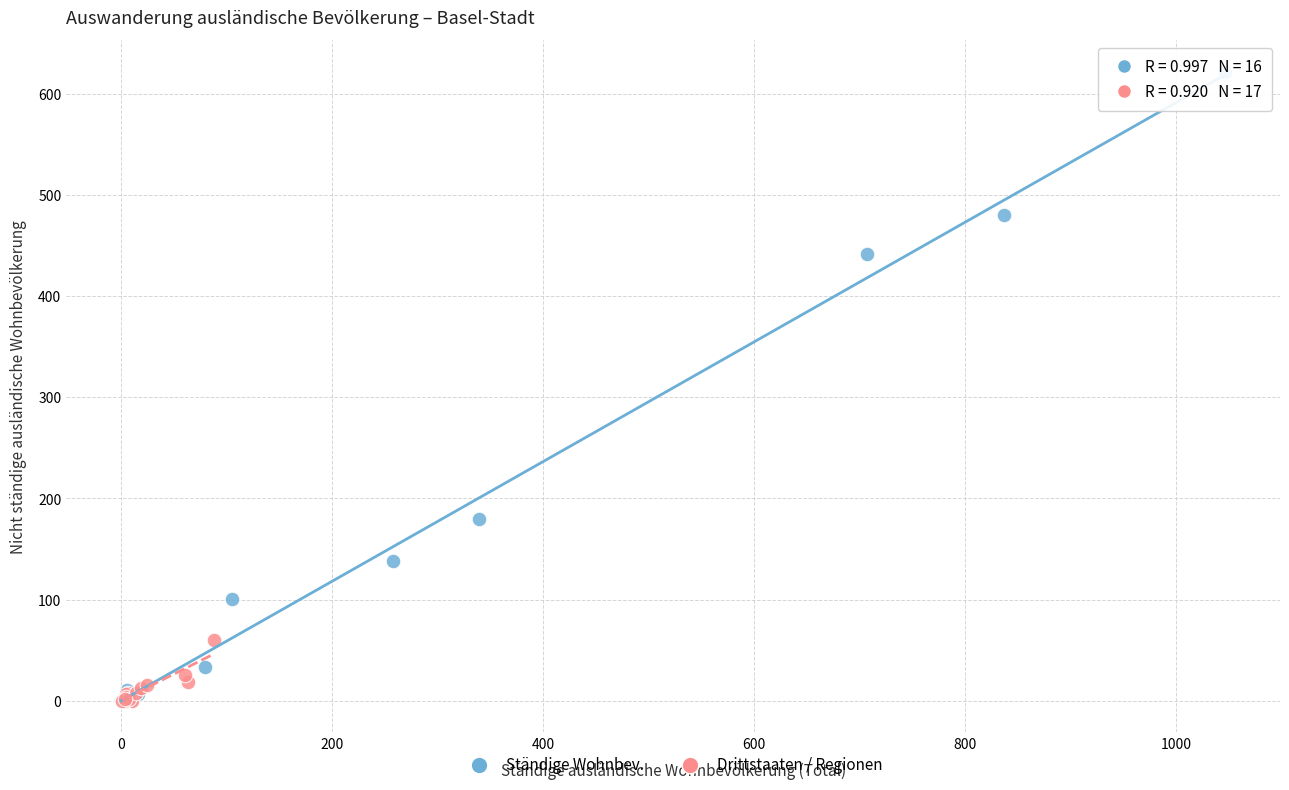

What are all the series names shown in the legend?

Ständige Wohnbev., Drittstaaten / Regionen